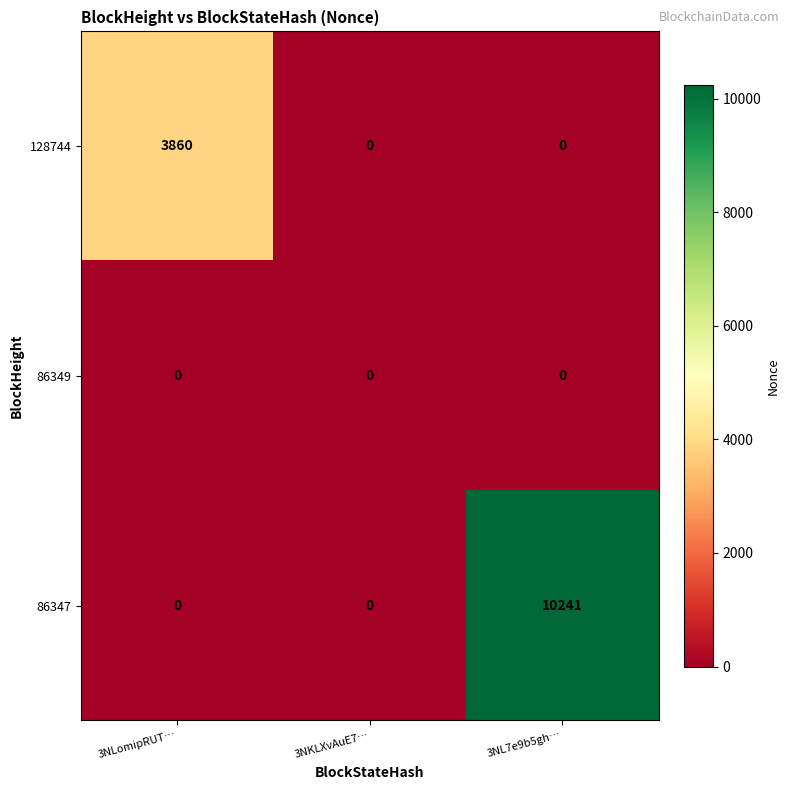

Which series changed the most between 3NKLXvAuE7… and 3NL7e9b5gh…?

86347